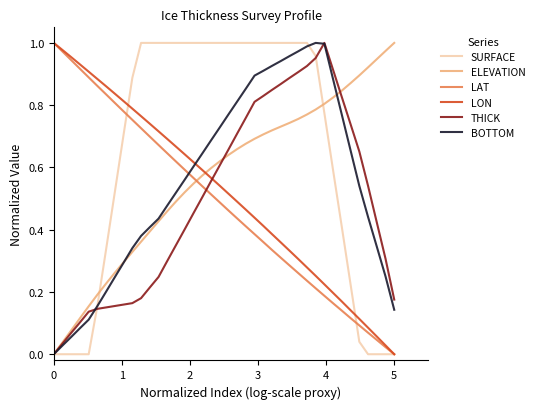

Which series has the largest total across all categories?

SURFACE